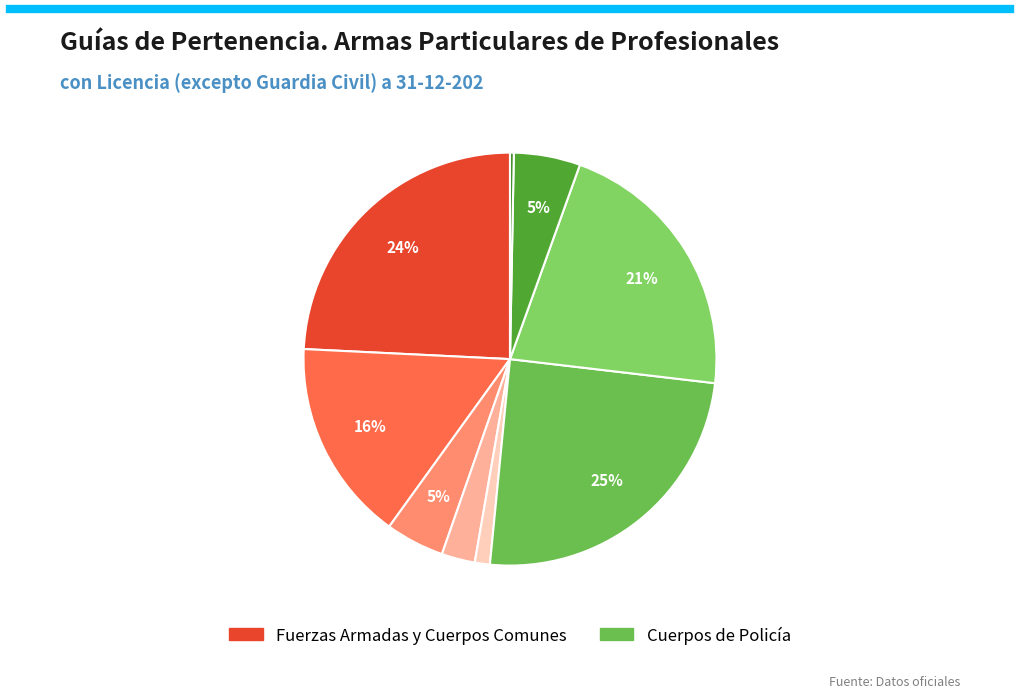

What is the largest slice in the pie chart?

Cuerpo Nacional de Policía